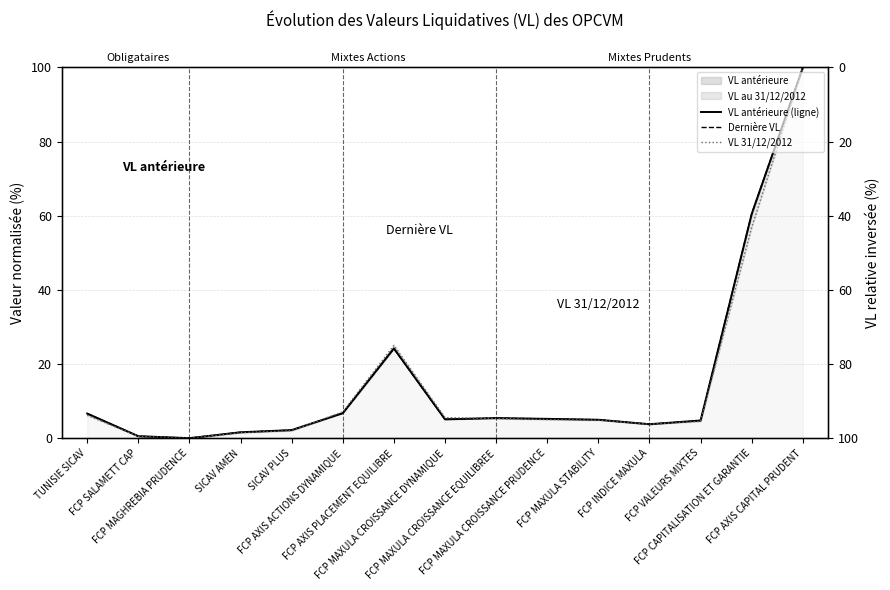

Is the value of VL antérieure (ligne) at FCP MAXULA CROISSANCE EQUILIBREE greater than the value of Dernière VL at FCP MAXULA CROISSANCE PRUDENCE?

Yes